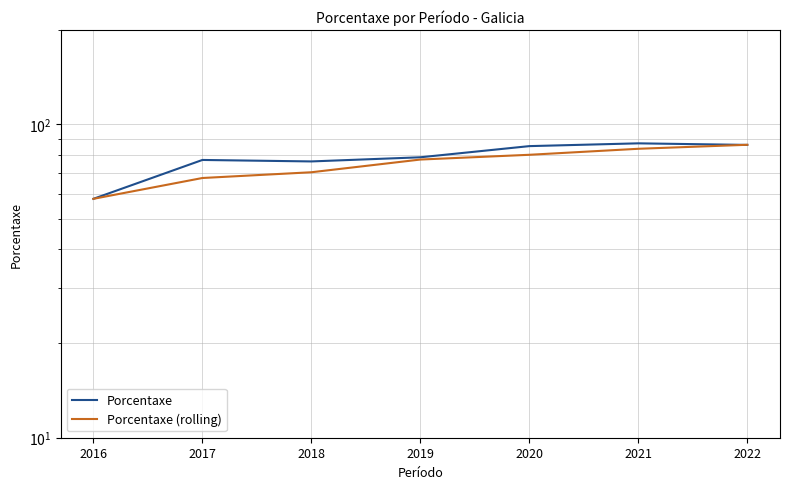

How many times do Porcentaxe (rolling) and Porcentaxe cross each other?

1